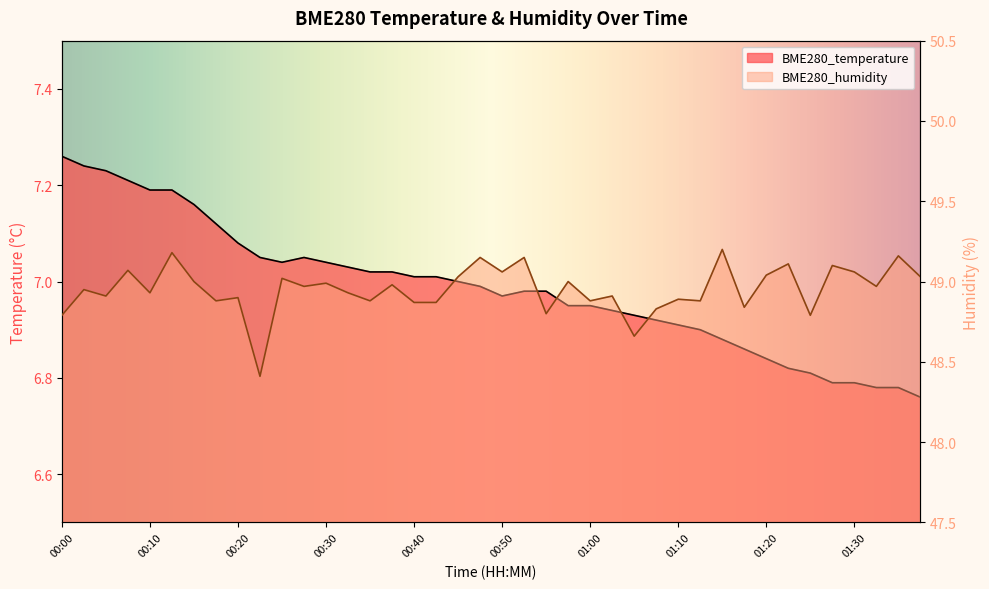

What is the label of the 21st point from the left?

00:50